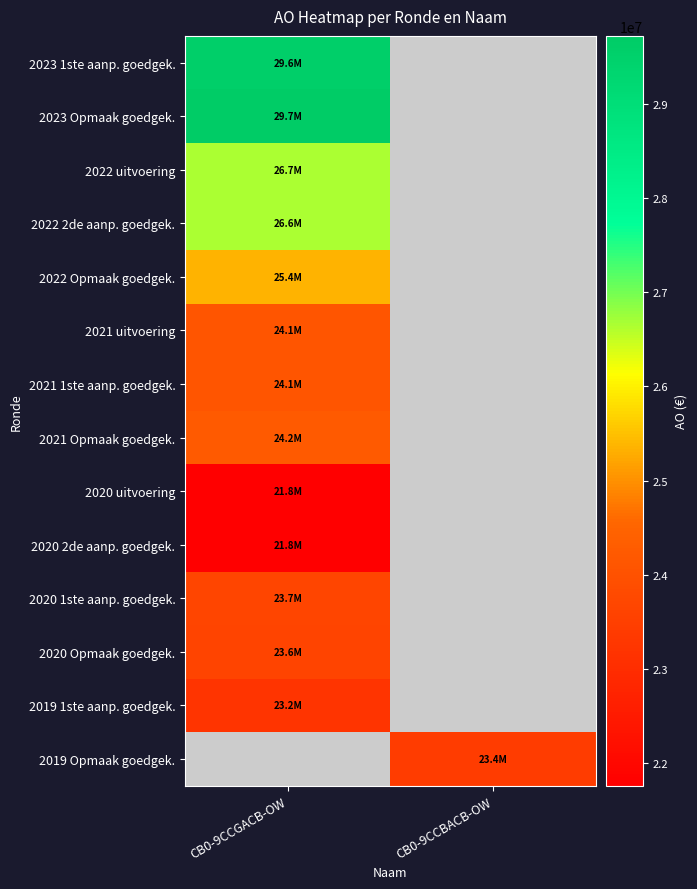

What is the spread (max minus min) of values at CB0-9CCGACB-OW?

7963082.0